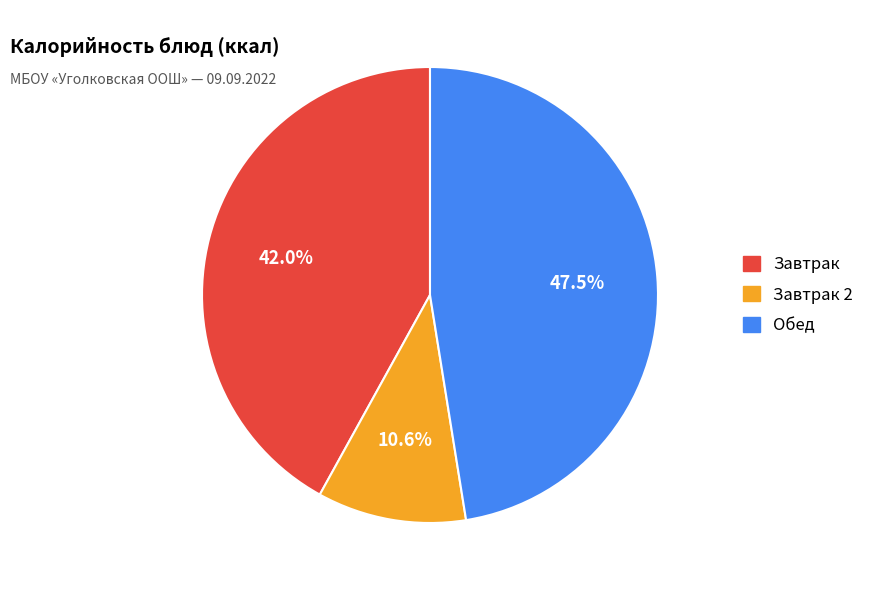

Is there a majority slice in this chart?

No